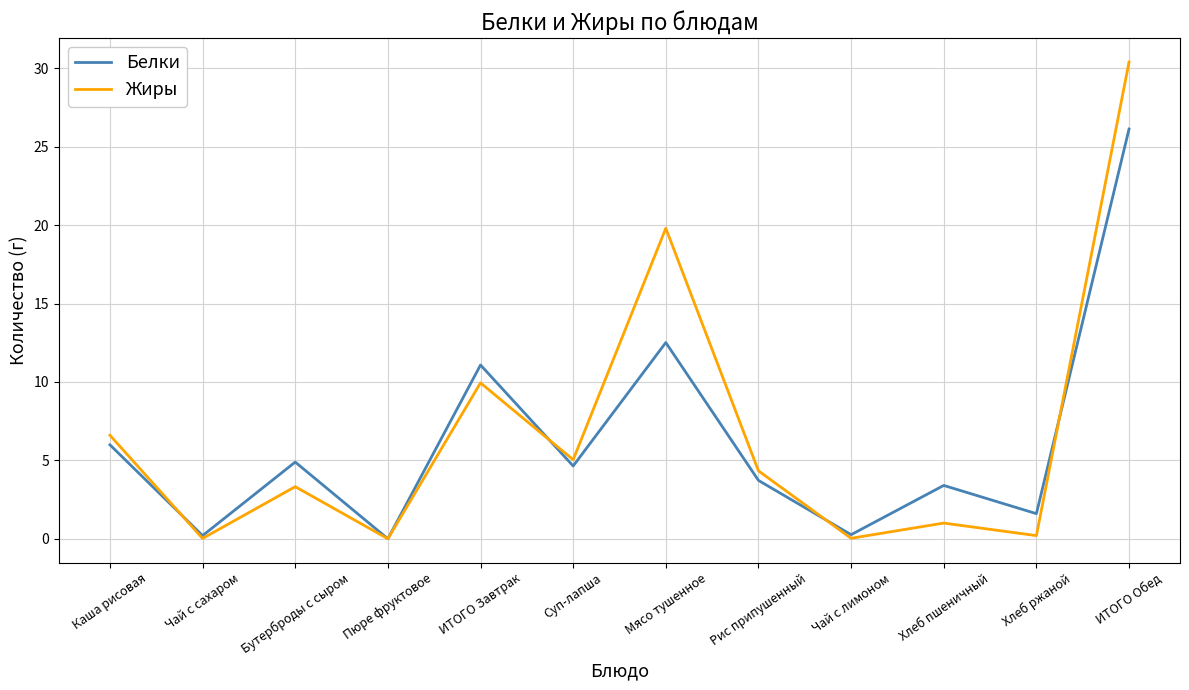

At Бутерброды с сыром, list the series in order from largest to smallest.

Белки, Жиры